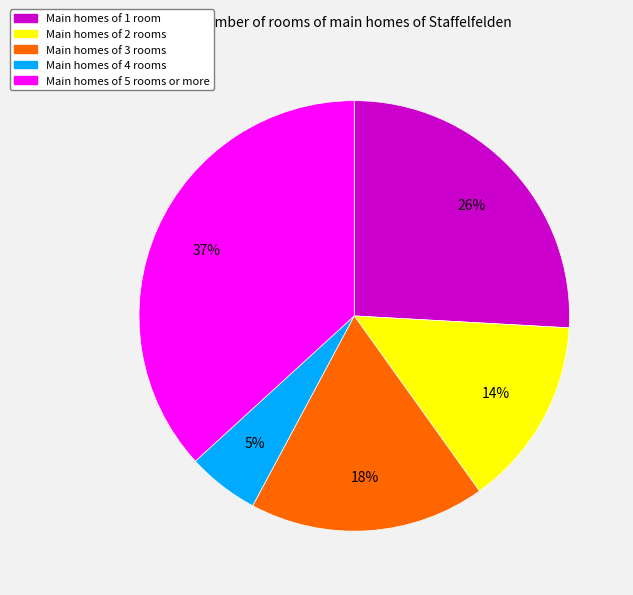

Which category has the smallest portion of the pie?

Main homes of 4 rooms